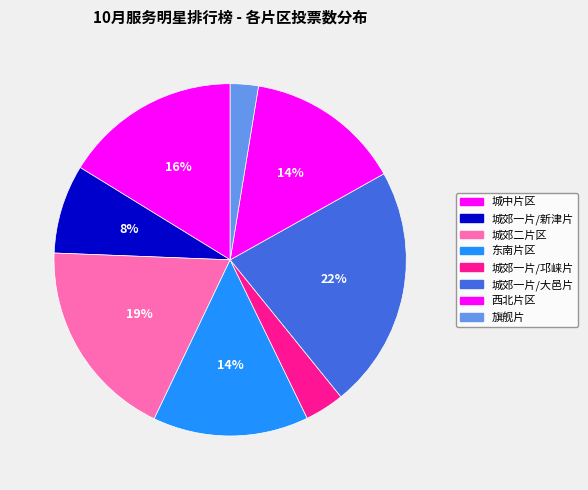

The 东南片区 slice represents 3% of the pie. True or false?

False